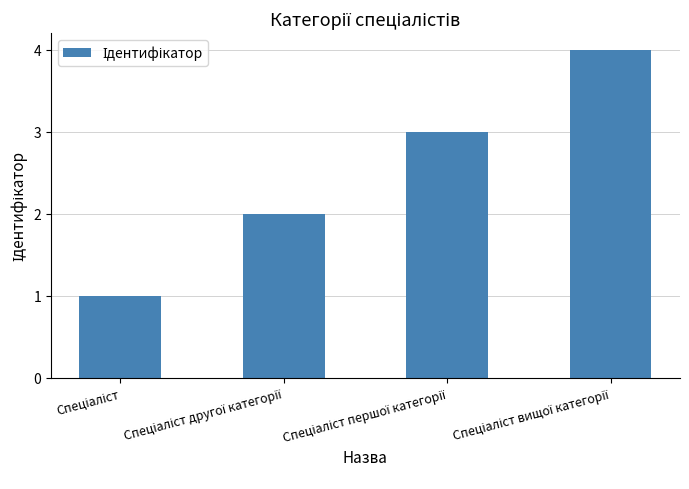

What is the difference between the maximum and minimum values?

3